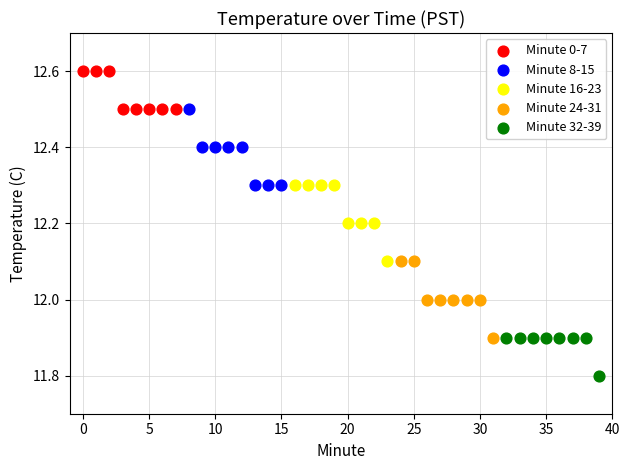

Which series reaches the minimum Y coordinate?

Minute 32-39